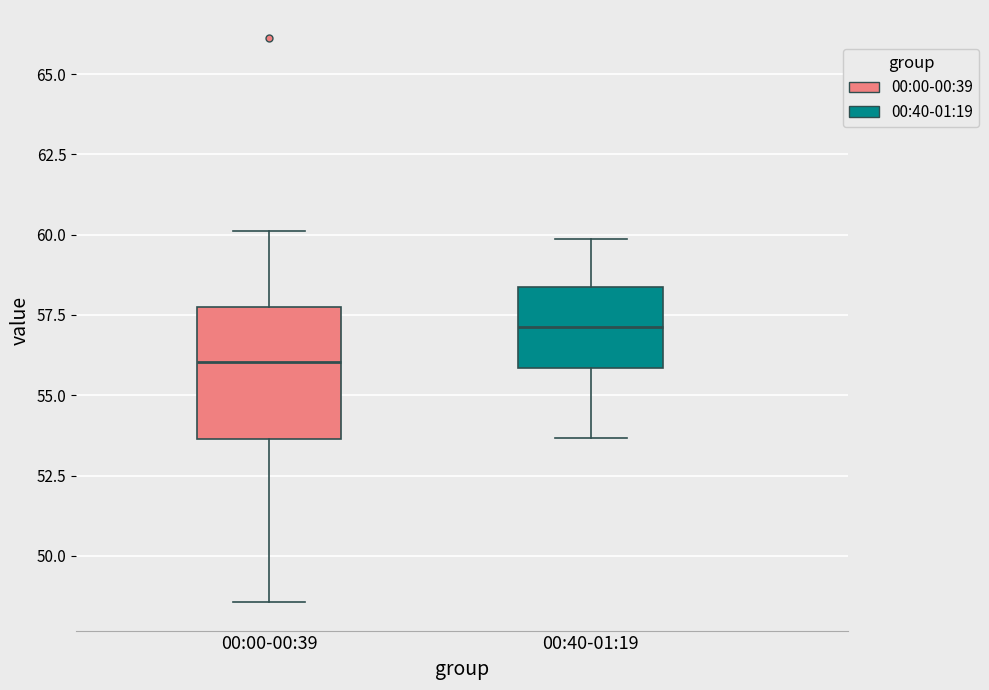

Reading left to right, transcribe this box plot: for each box, give where its median line is, the range the box spans, and where its two whiskers end, as read against the y-axis. The values are not printed on the chart, so give them approximately, as read against the axis.

00:00-00:39: median 56.0, box 53.5 to 57.5, whiskers 48.5 to 60.0
00:40-01:19: median 57.0, box 56.0 to 58.5, whiskers 53.5 to 60.0